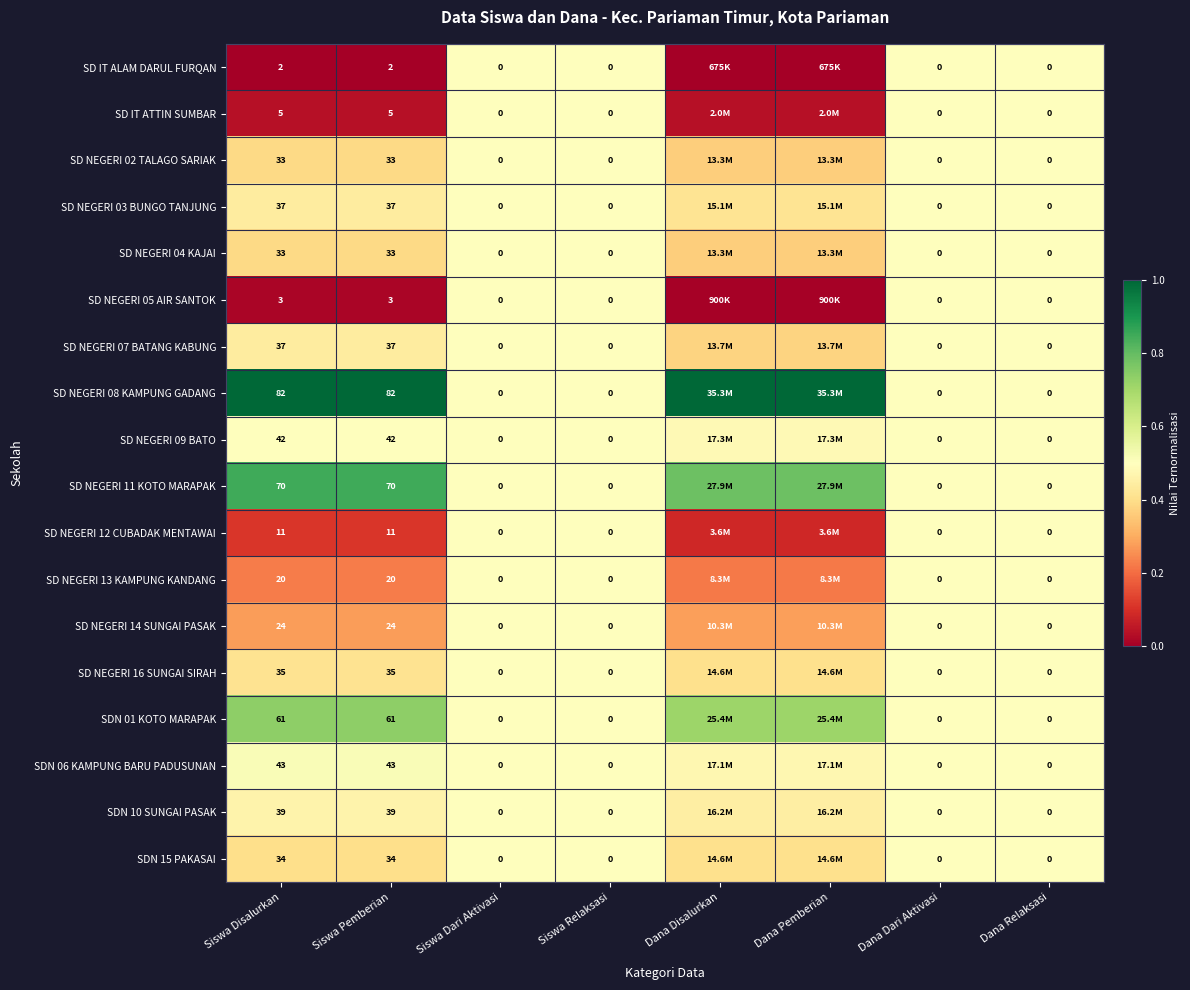

Is it true that SDN 15 PAKASAI equals 0.2 at Siswa Disalurkan?

False